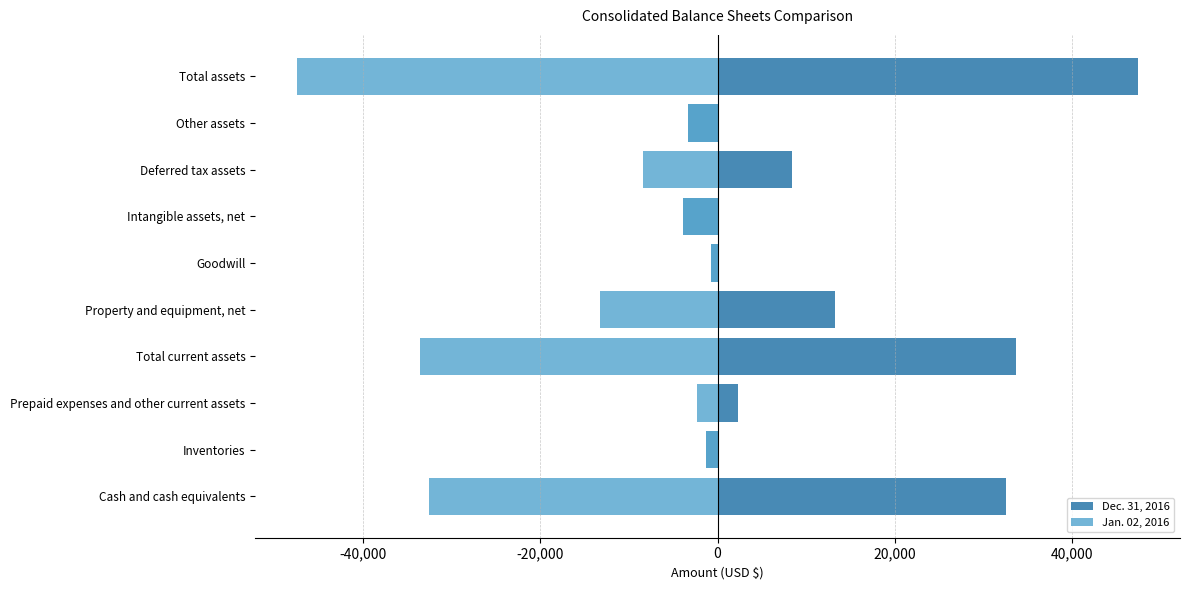

At how many categories does at least one series exceed -30932?

10